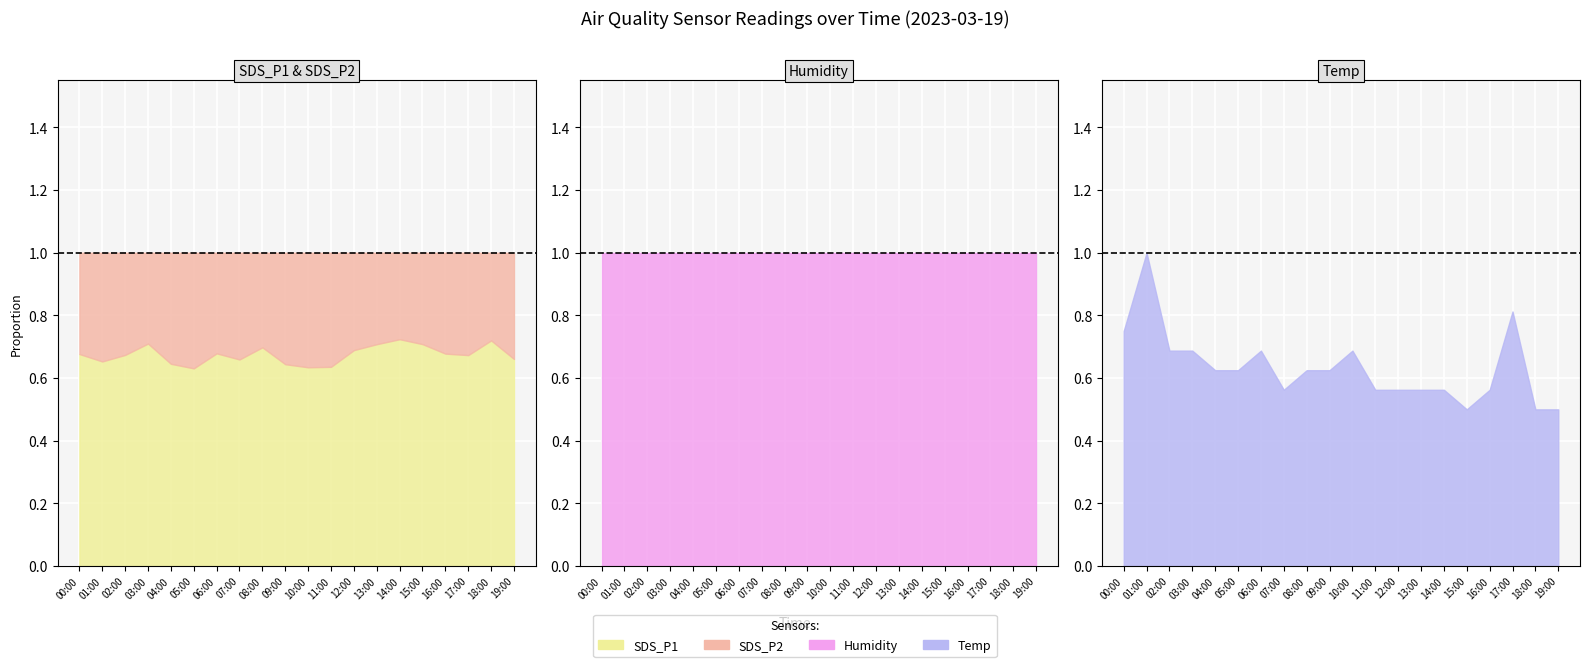

True or false: Temp and SDS_P2 cross at least once.

False